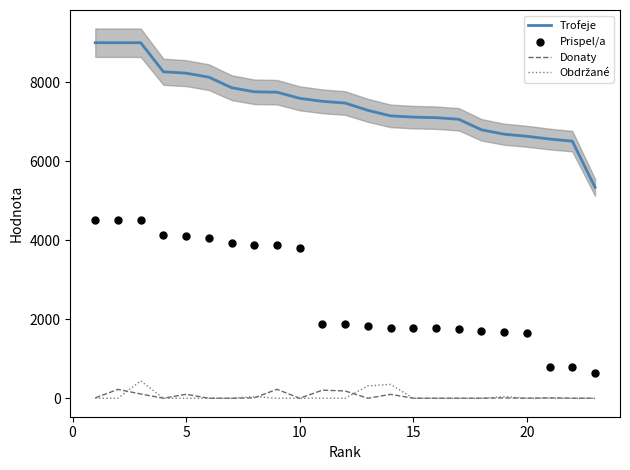

Which series contains the highest Y value?

Trofeje